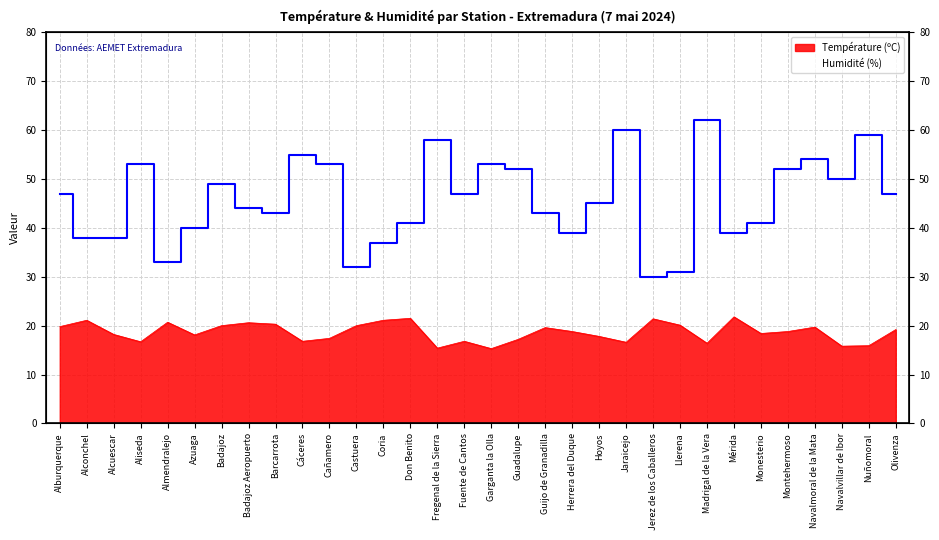

How many values in the Température (ºC) series are below 18?

12